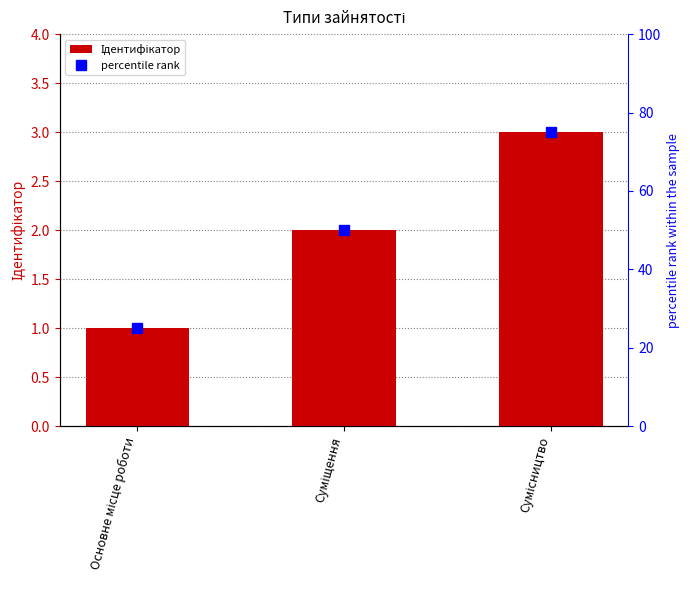

What is the minimum value shown in the chart?

1